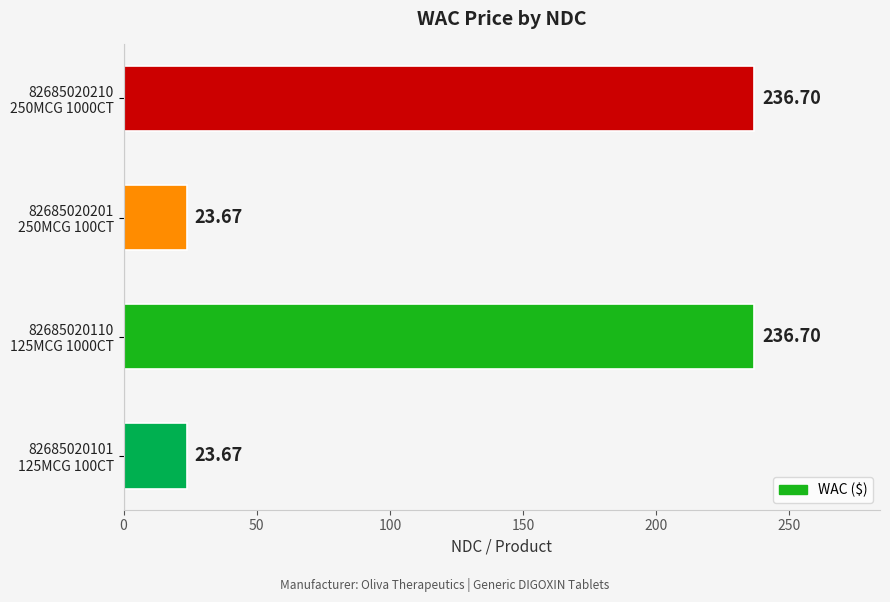

What is the sum of all values?

520.7